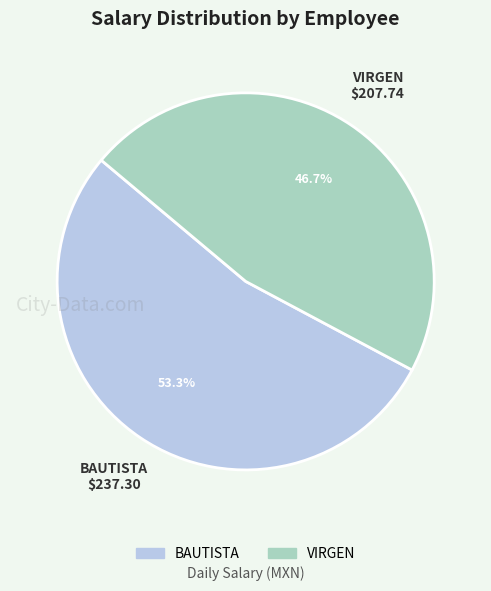

Which category has the biggest portion of the pie?

BAUTISTA